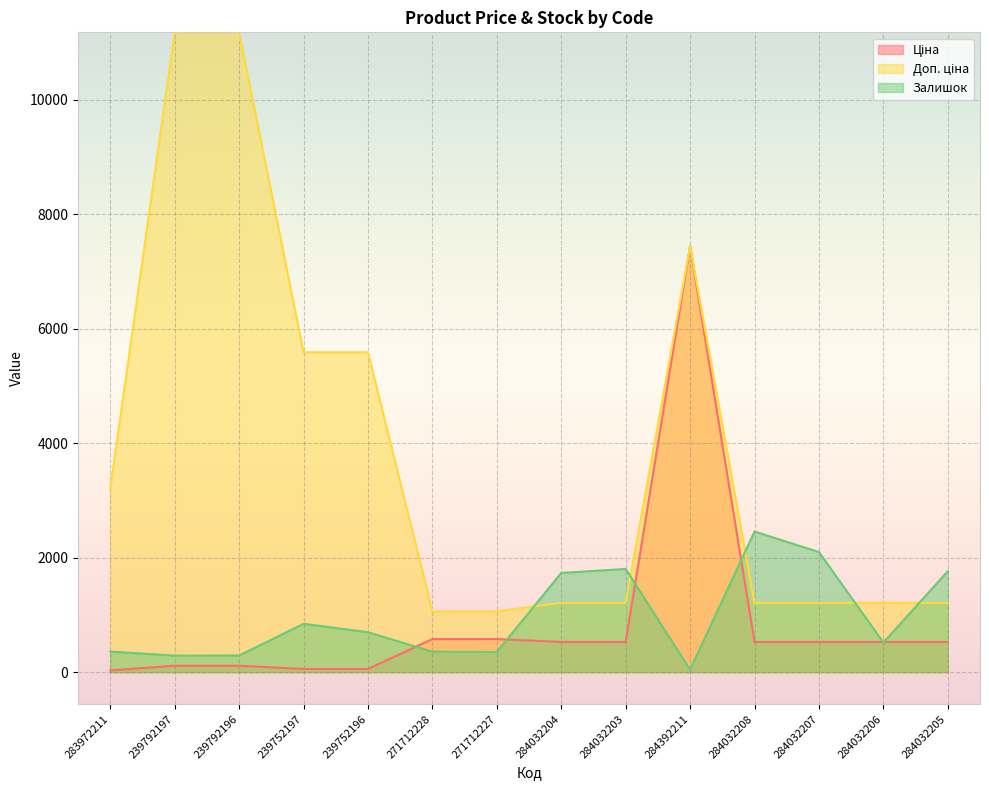

List the labels in order of Доп. ціна value, smallest first.

271712228, 271712227, 284032204, 284032203, 284032208, 284032207, 284032206, 284032205, 283972211, 239752197, 239752196, 284392211, 239792197, 239792196